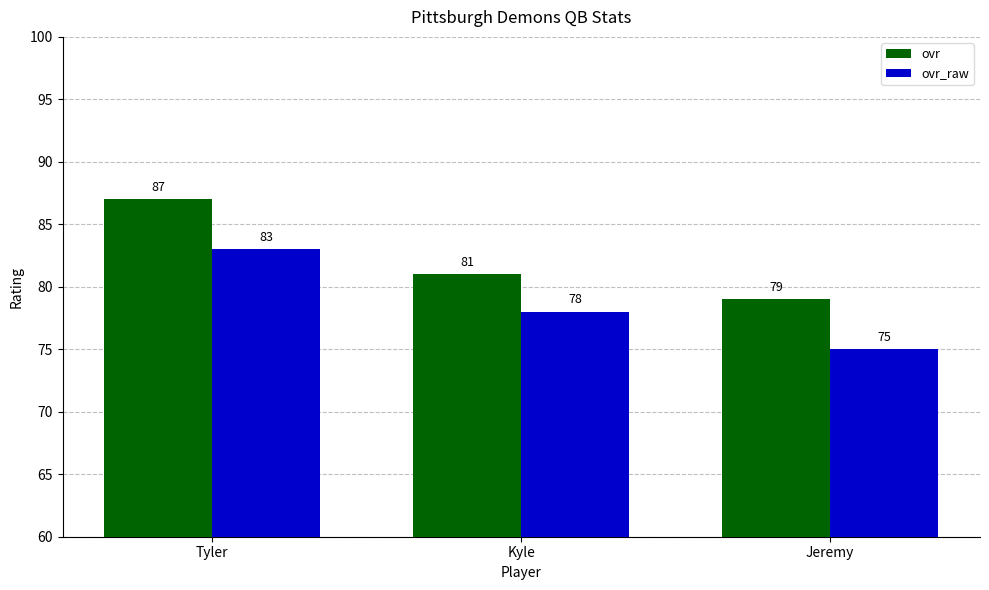

List the series in order of their peak value, highest first.

ovr, ovr_raw